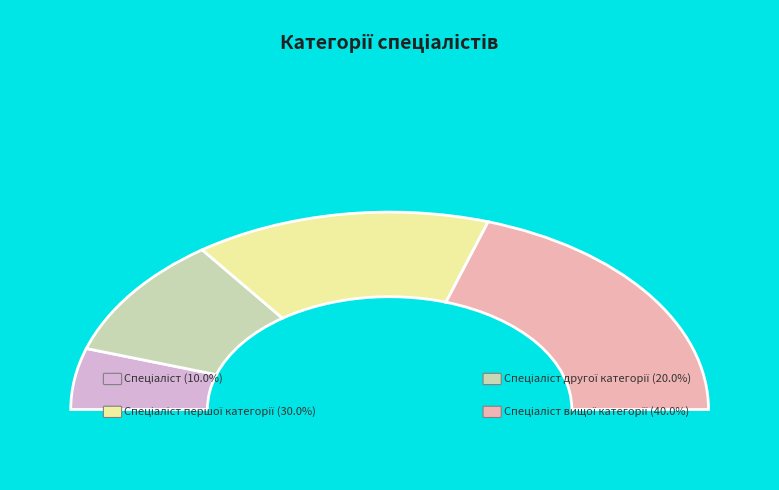

How many segments does this pie chart have?

4